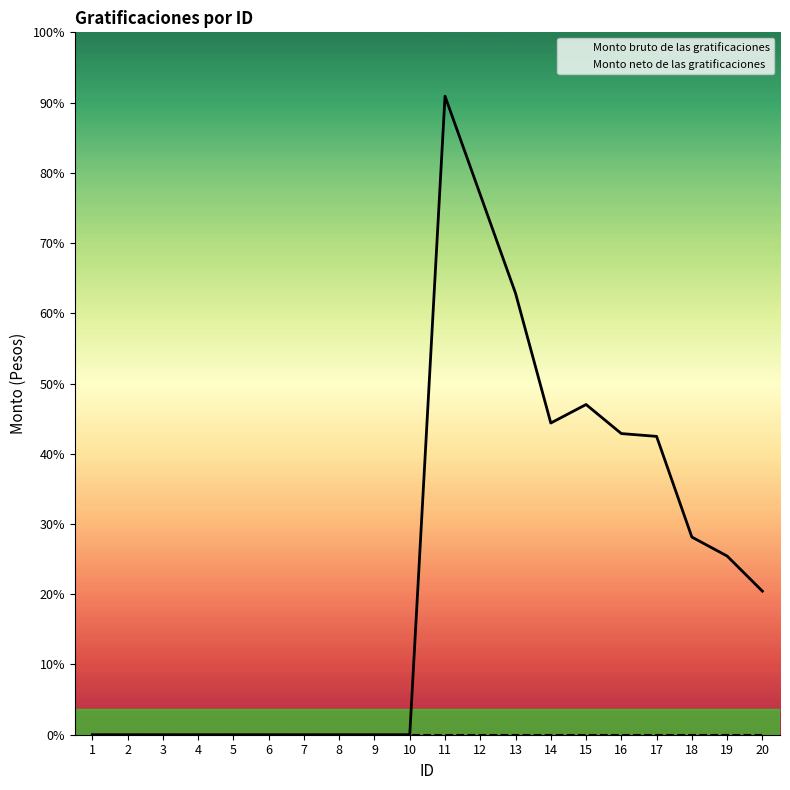

At how many categories does at least one series exceed 7135?

2